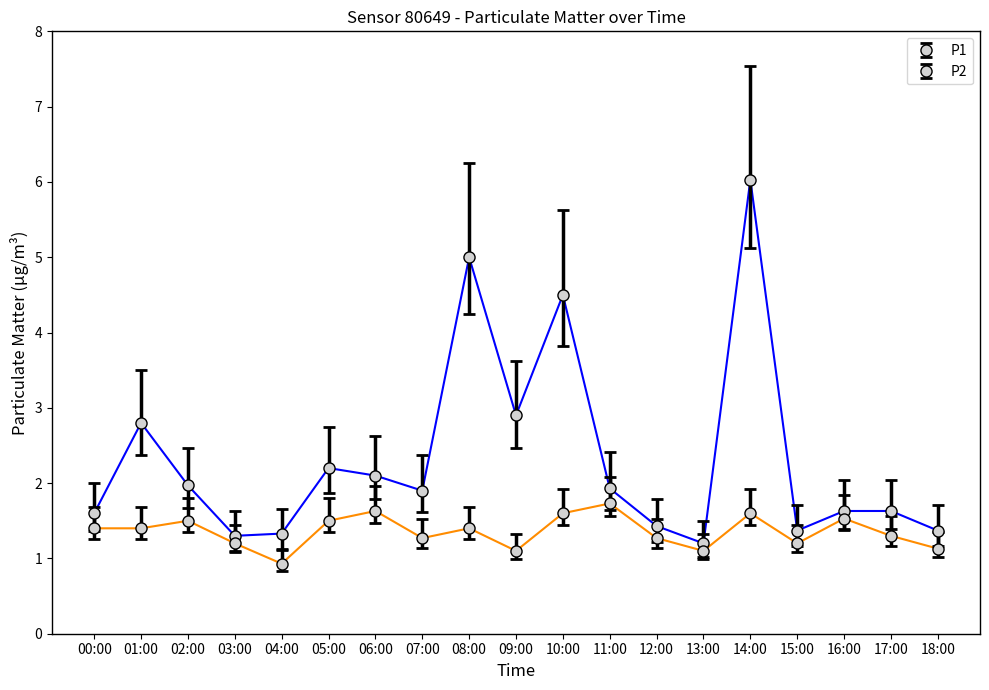

At 06:00, list the series in order from smallest to largest.

P2, P1